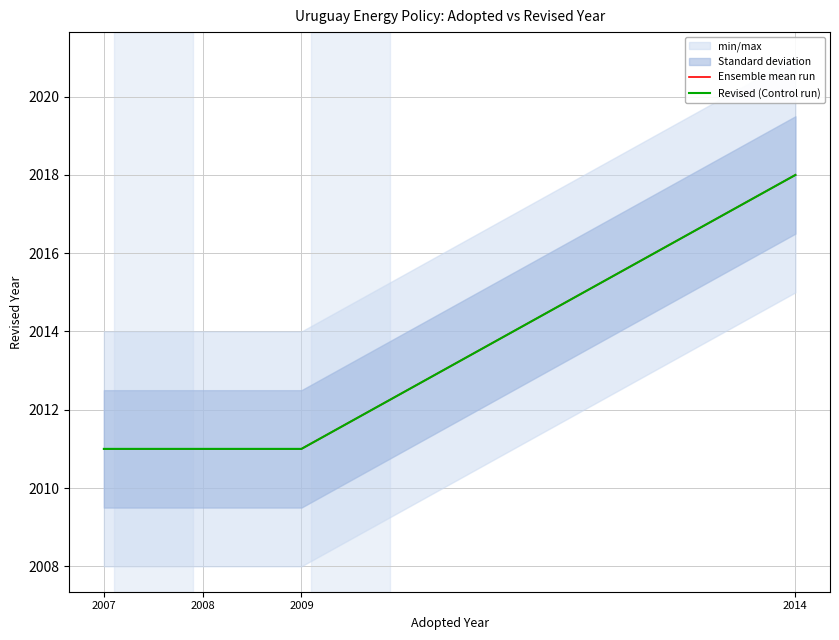

Which series has the largest total across all categories?

Ensemble mean run